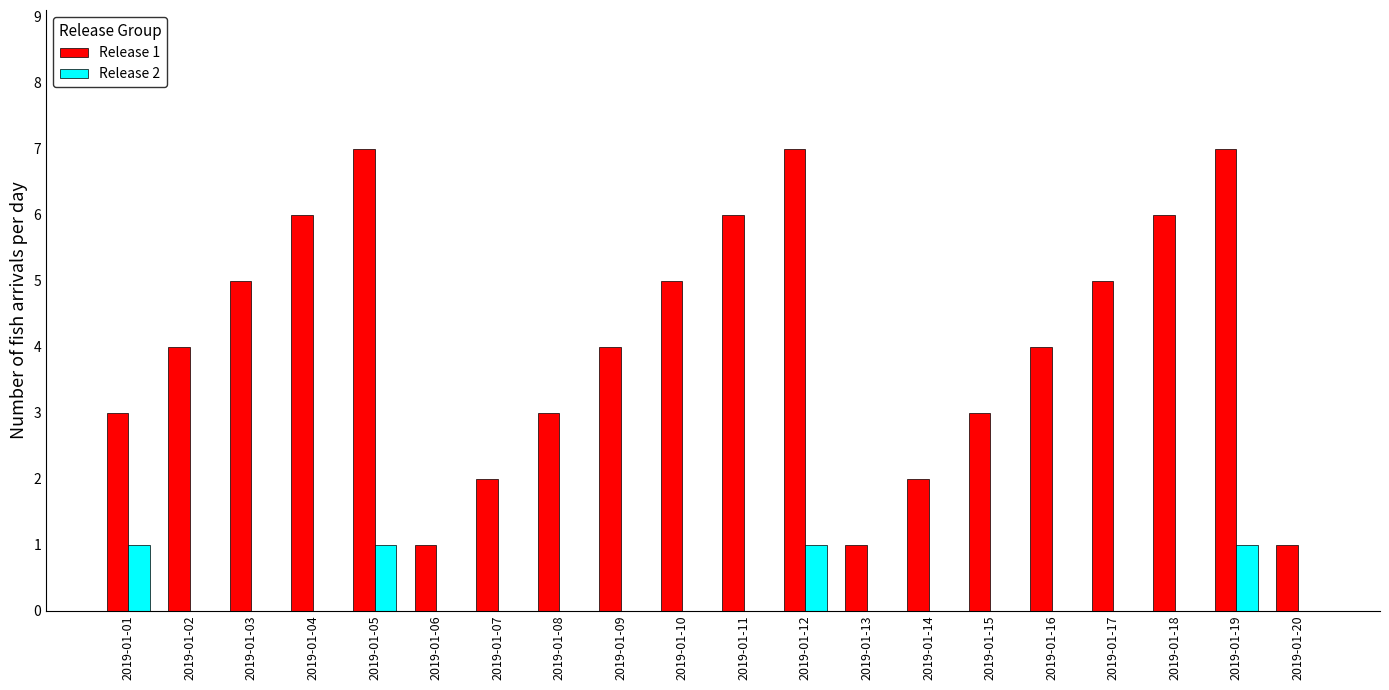

What is the difference between the Release 1 values at 2019-01-07 and 2019-01-15?

1